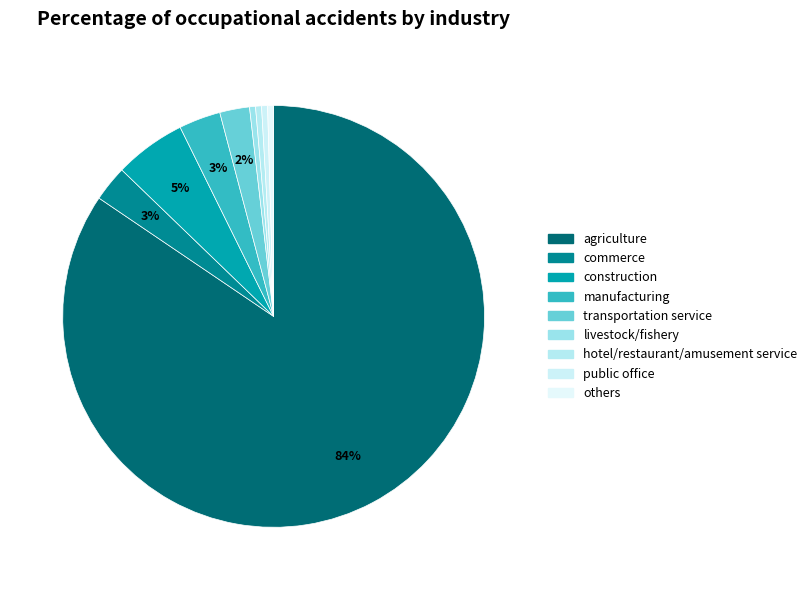

True or false: livestock/fishery accounts for 13% of the total.

False